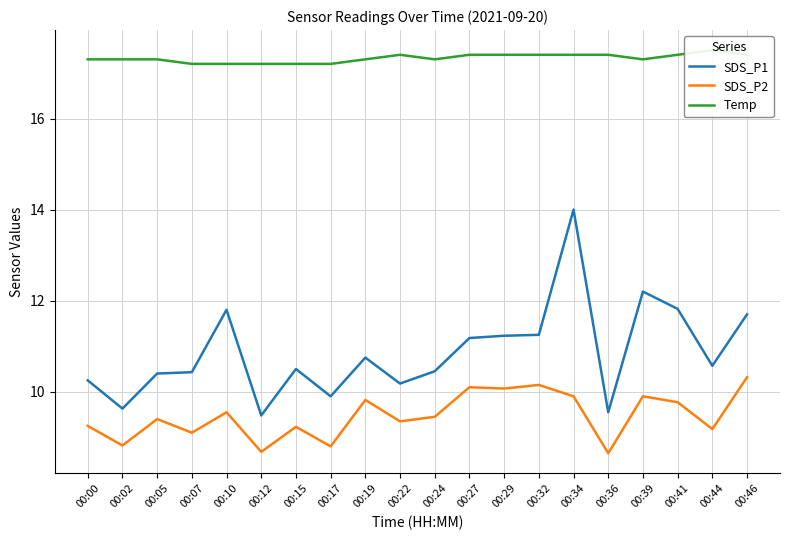

Is this an area chart (filled region under the line)?

No